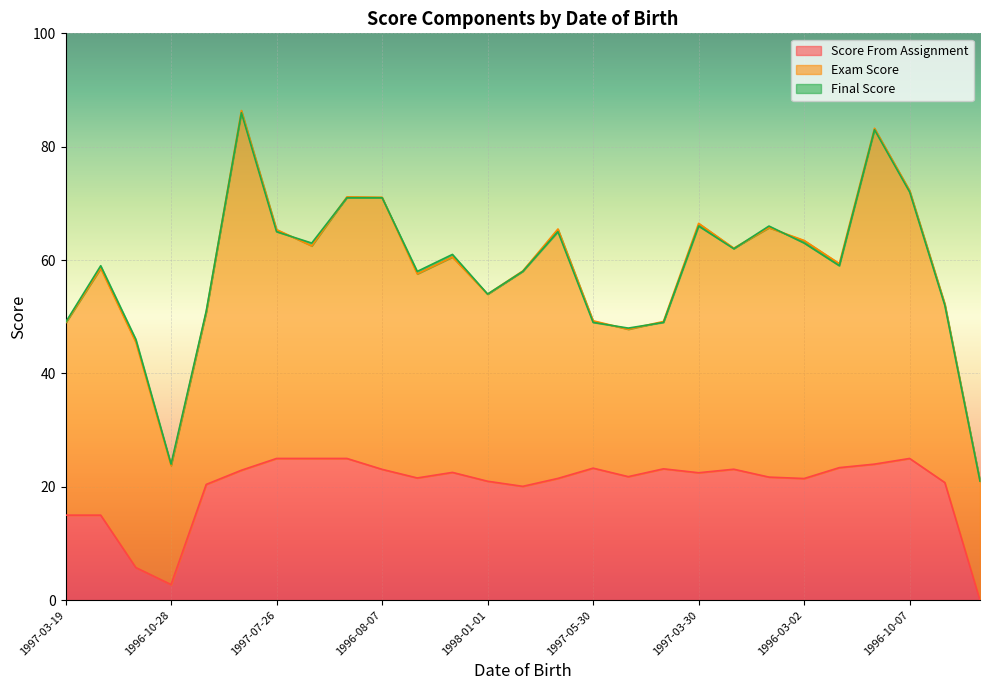

True or false: Score From Assignment and Final Score cross at least once.

False